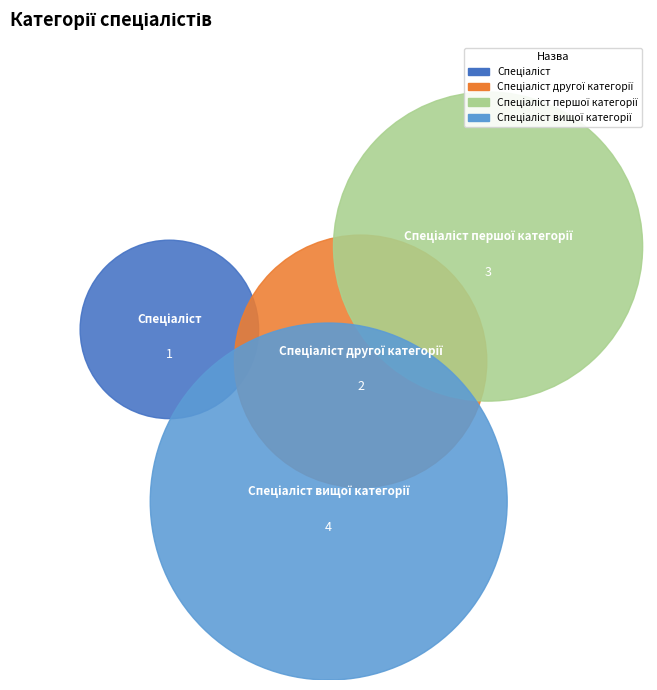

Is it true that Спеціаліст першої категорії is 40% of the pie?

False